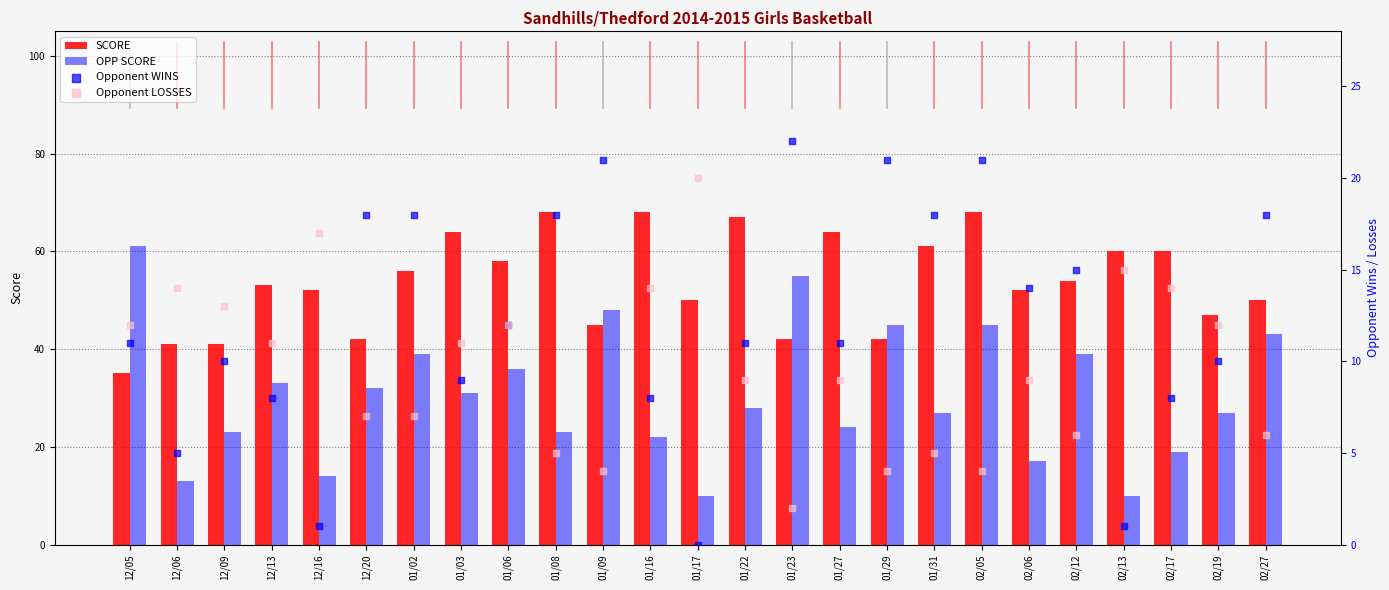

Which series has the largest Y range (max minus min)?

OPP SCORE